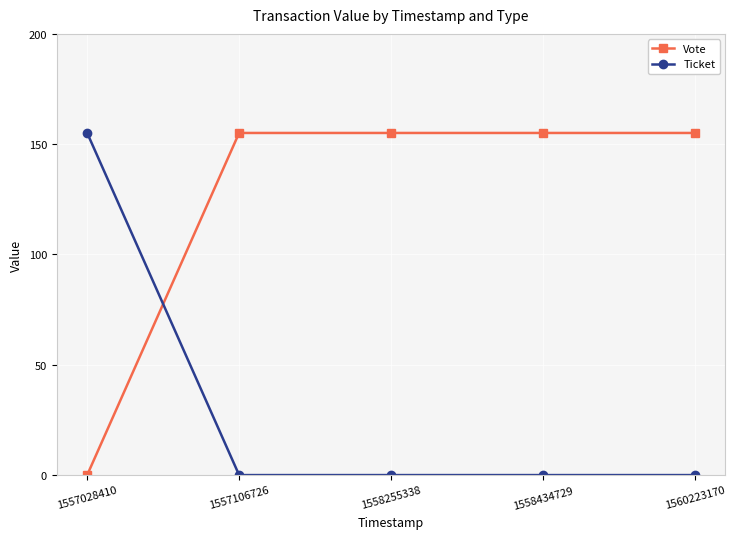

The value of Vote at 1558434729 is 215.5. True or false?

False